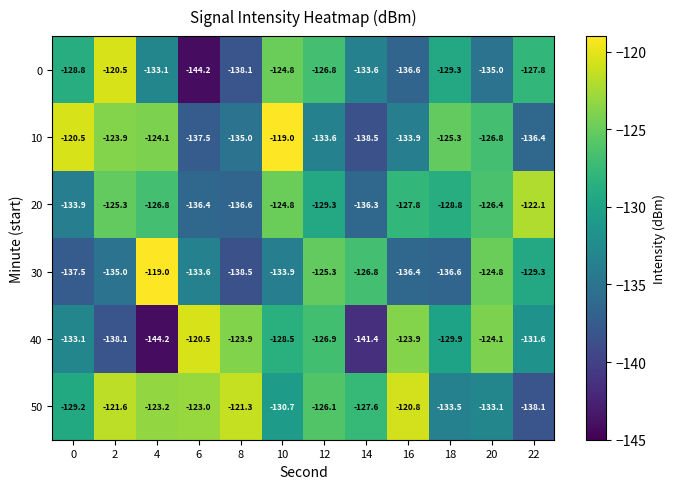

How many distinct data groups are displayed?

6